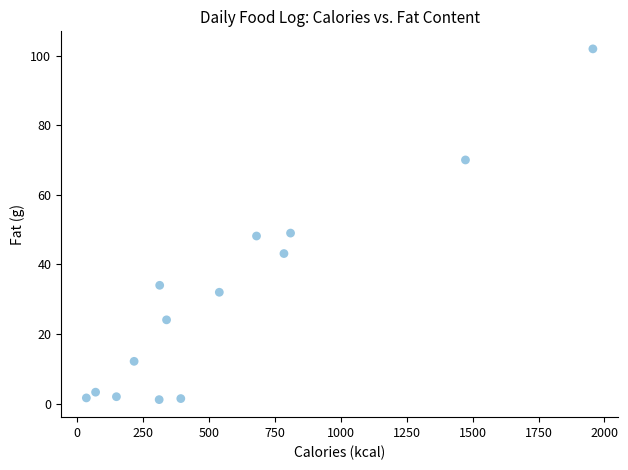

What is the range of Y values (max minus min)?

100.8